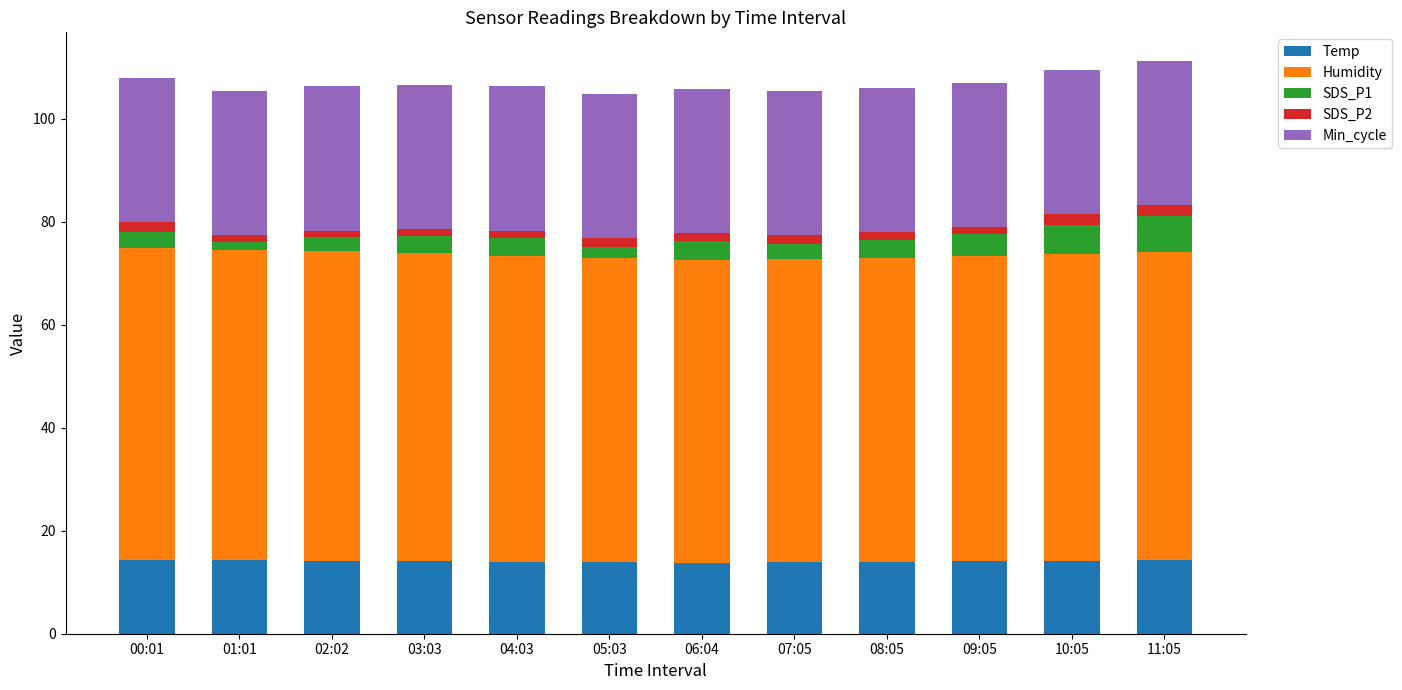

What is the sum of all Temp values?

169.2